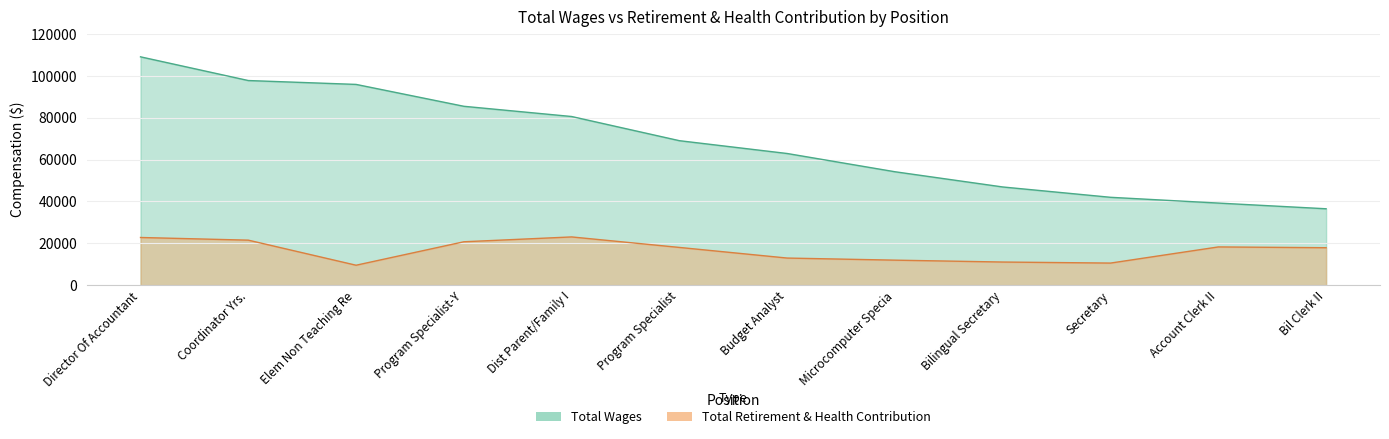

How many data points in Total Retirement & Health Contribution are less than 17999?

6